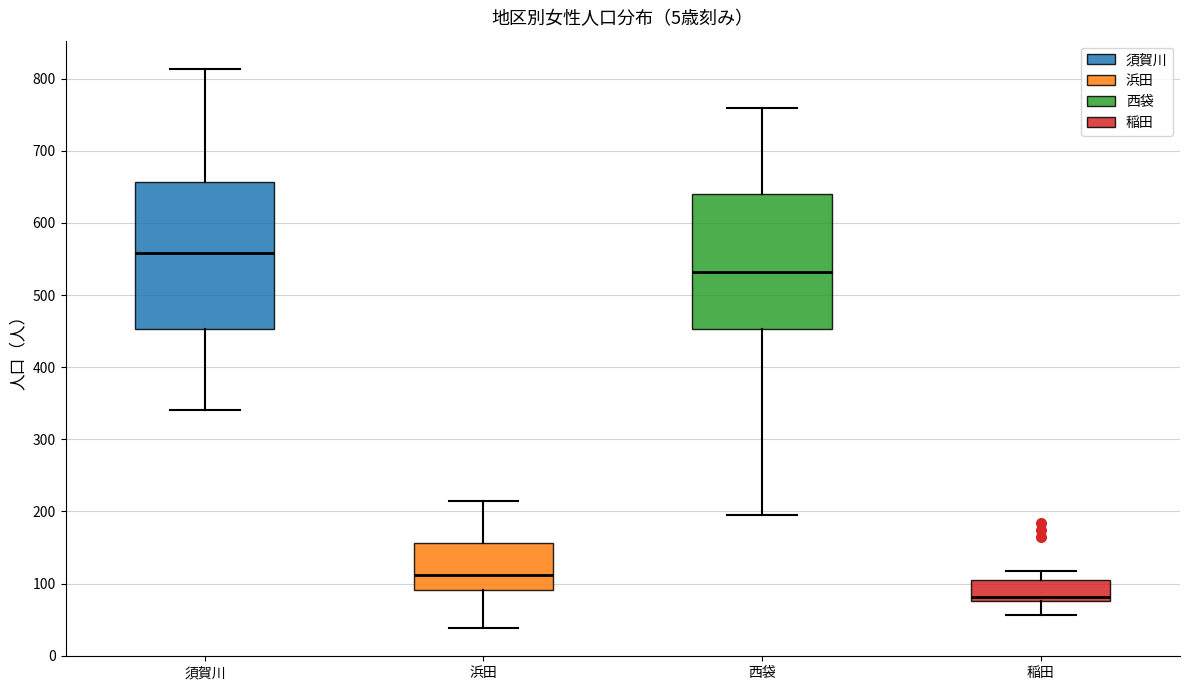

Which box is the tallest, from its lower edge to its upper edge?

須賀川